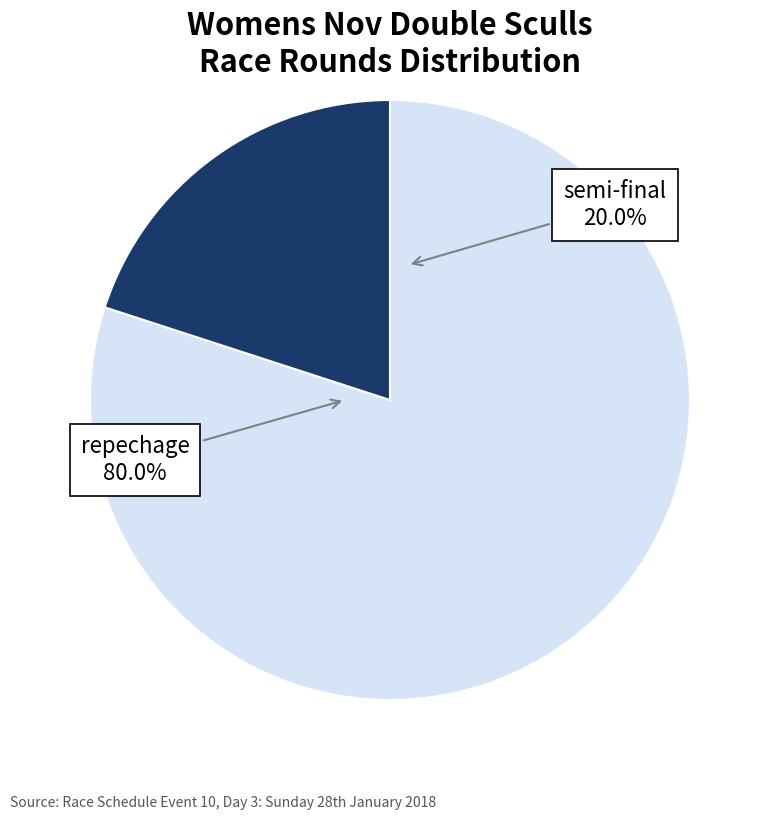

Which has a higher value, repechage or semi-final?

repechage